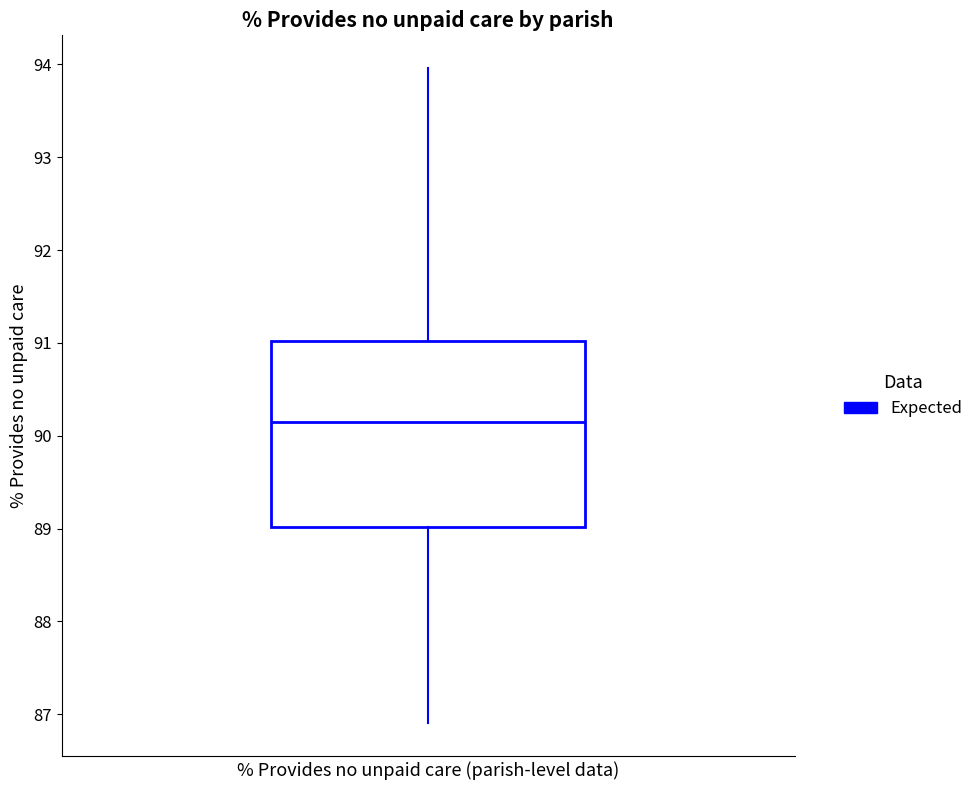

Read this box plot against the y-axis: the position of the median line, the range covered by the box, and the ends of both whiskers. The values are not printed on the chart, so give them approximately, as read against the axis.

median 90.1, box 89.0 to 91.0, whiskers 86.9 to 94.0